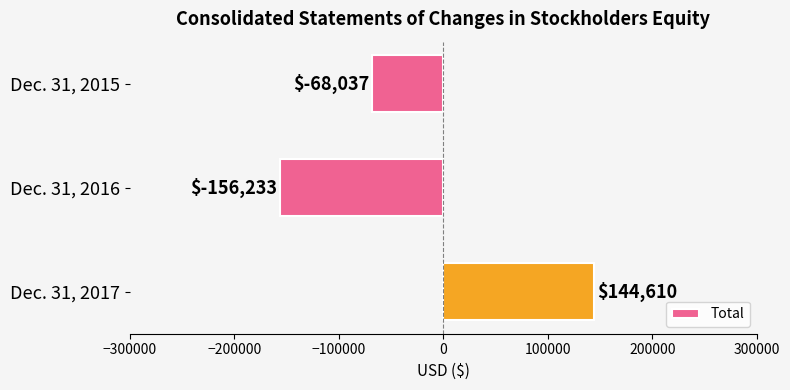

The value at Dec. 31, 2016 is -156233. True or false?

True